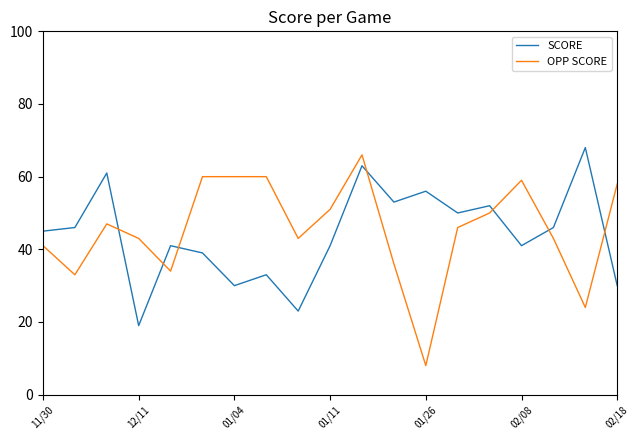

What is the minimum value for SCORE?

19